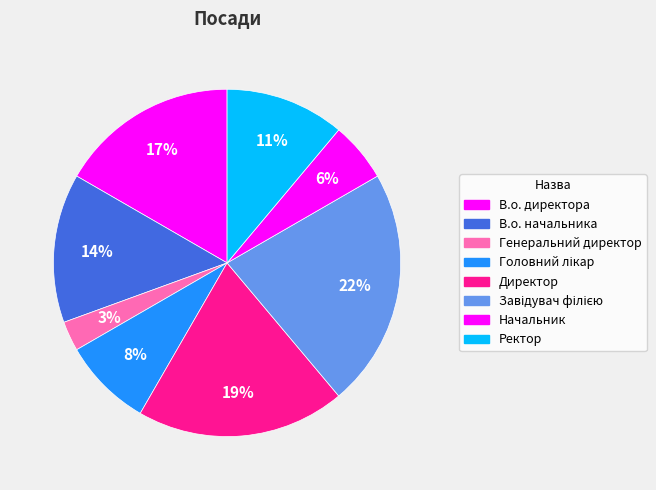

To the nearest percent, what is the combined percentage of Начальник and Ректор?

17%